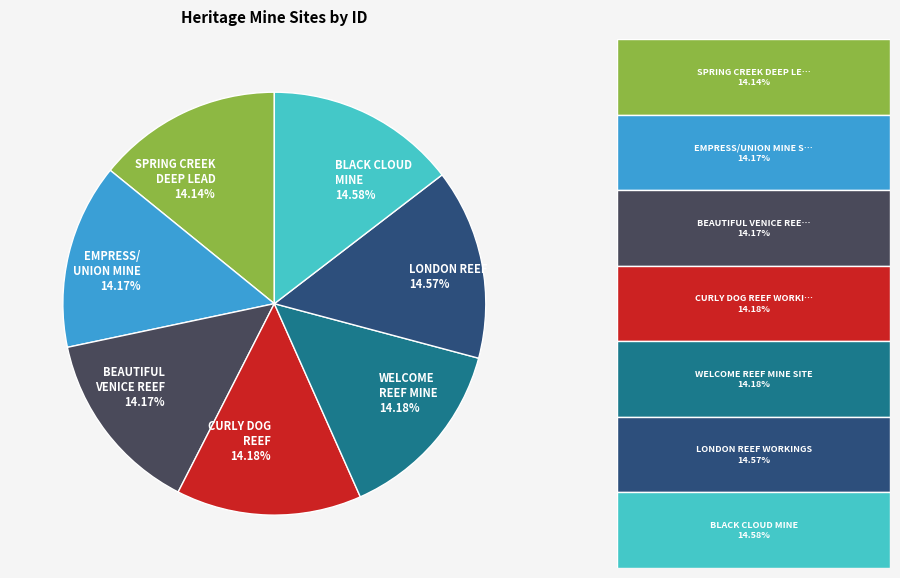

What is the ratio of the value at BEAUTIFUL VENICE REEF 14.17% to the value at LONDON REEF 14.57%?

1.0